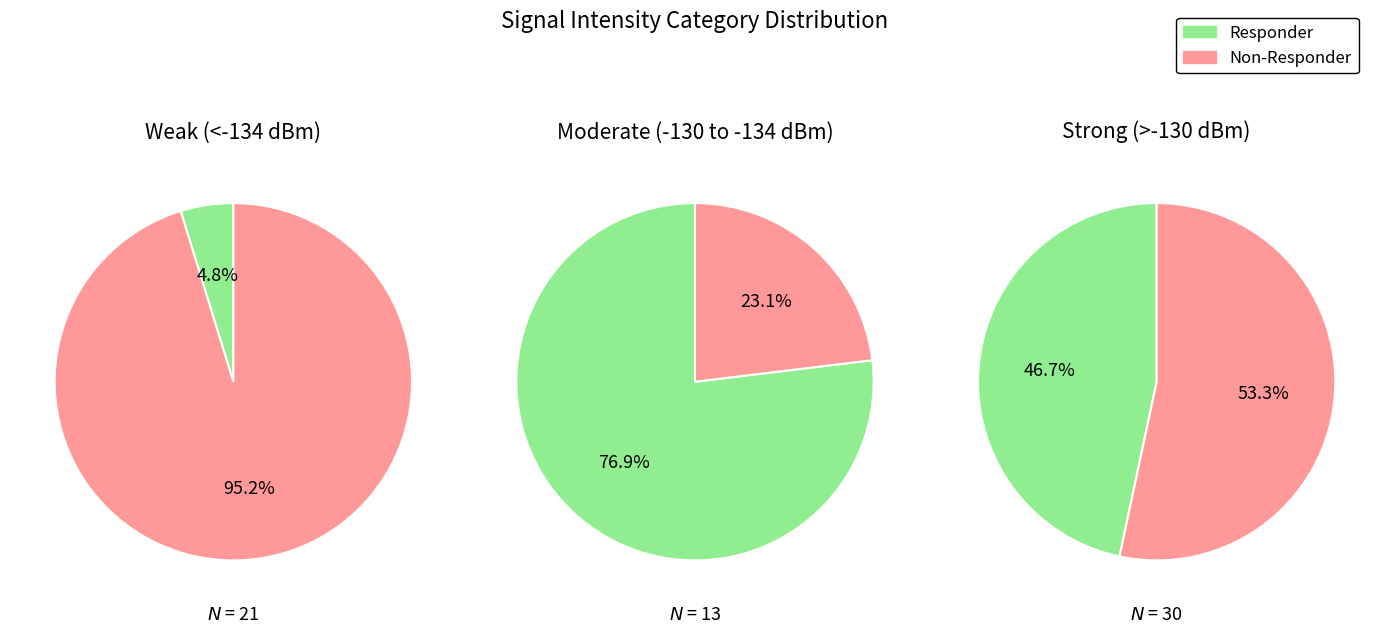

Do 2 and 1 together represent more than half of the pie?

Yes